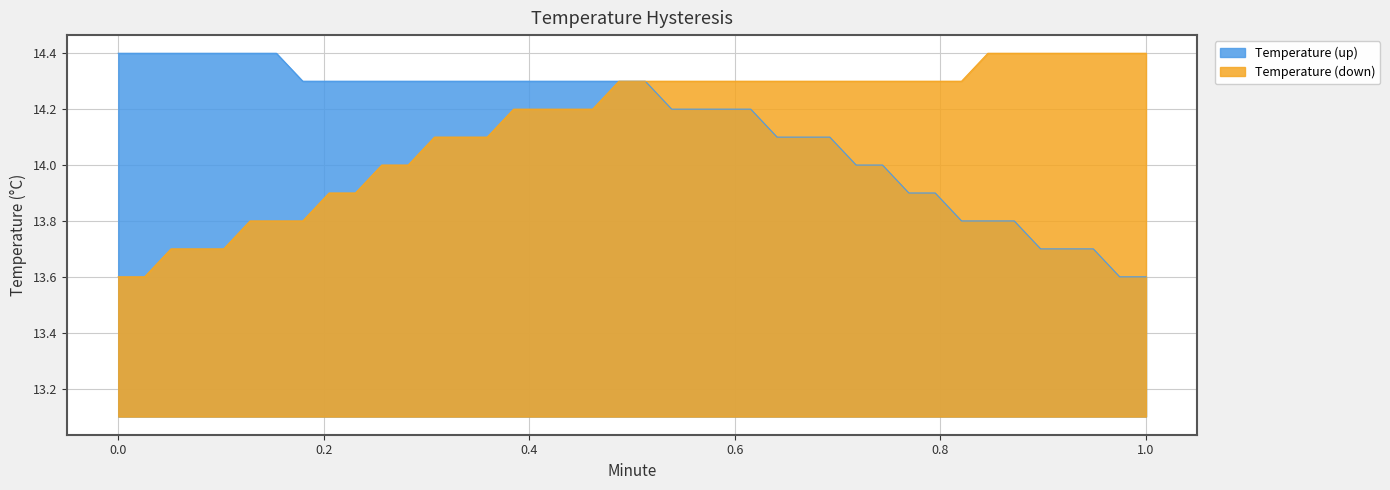

How many data points in Temperature (down) are less than 14?

10